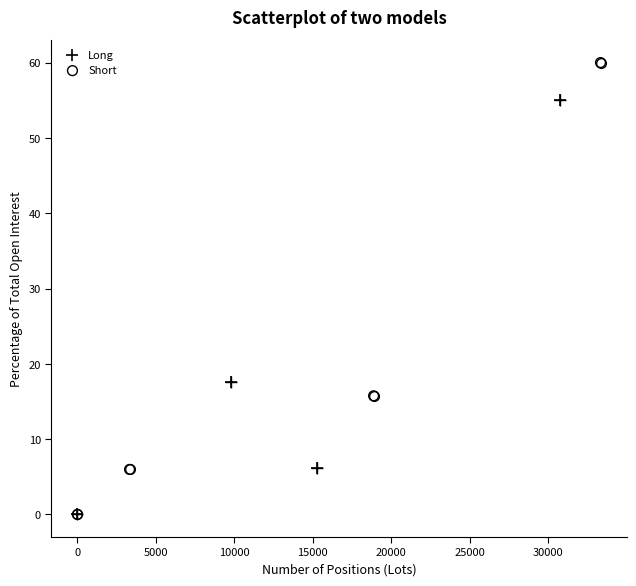

Which series has the largest Y range (max minus min)?

Short